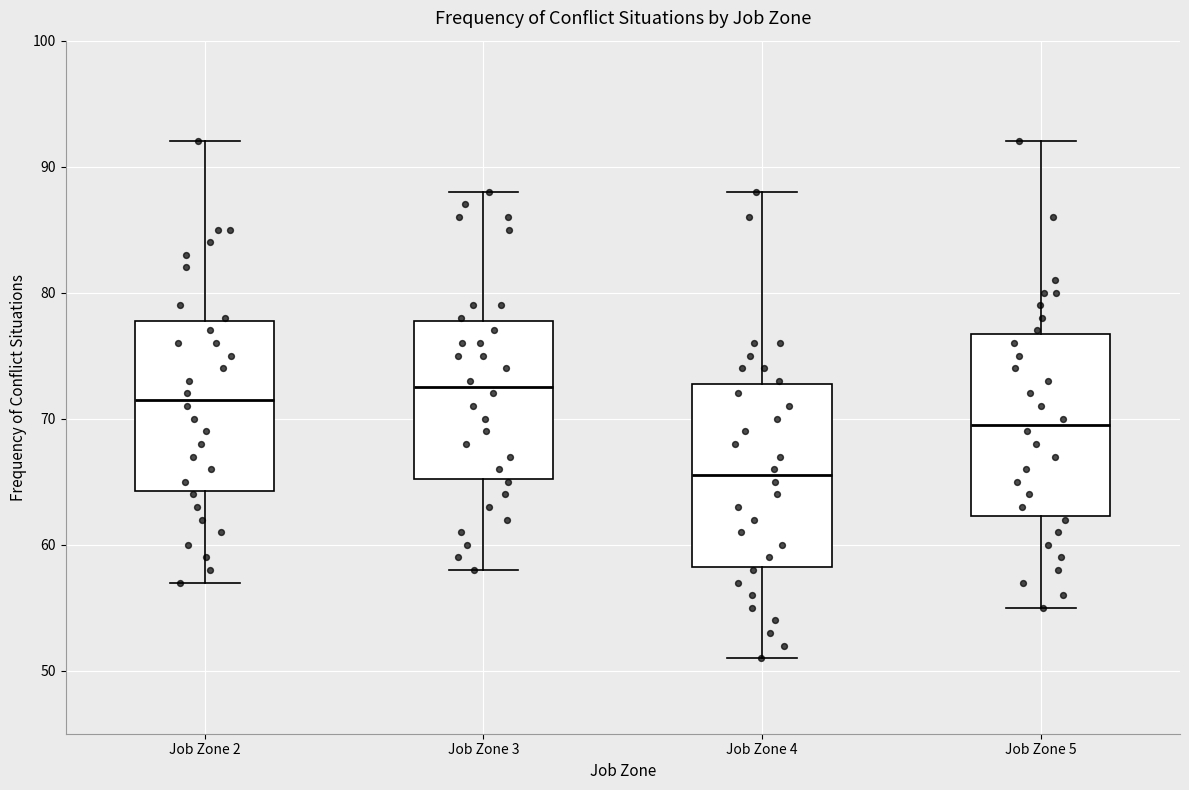

Which box's median line is the lowest?

Job Zone 4